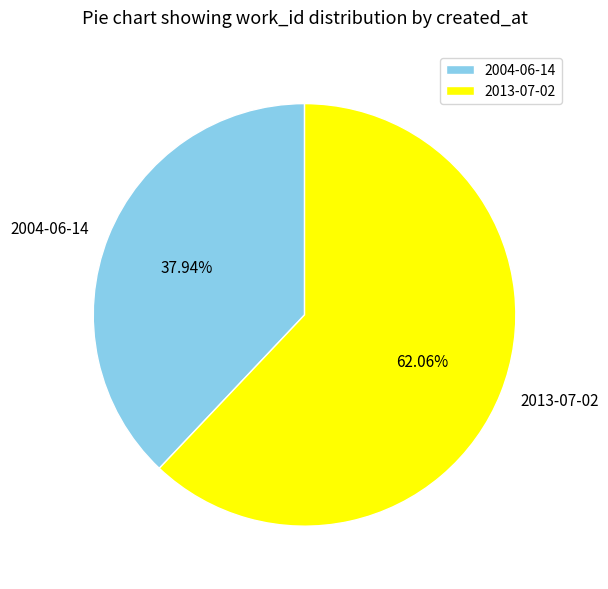

What is the smallest slice in the pie chart?

2004-06-14